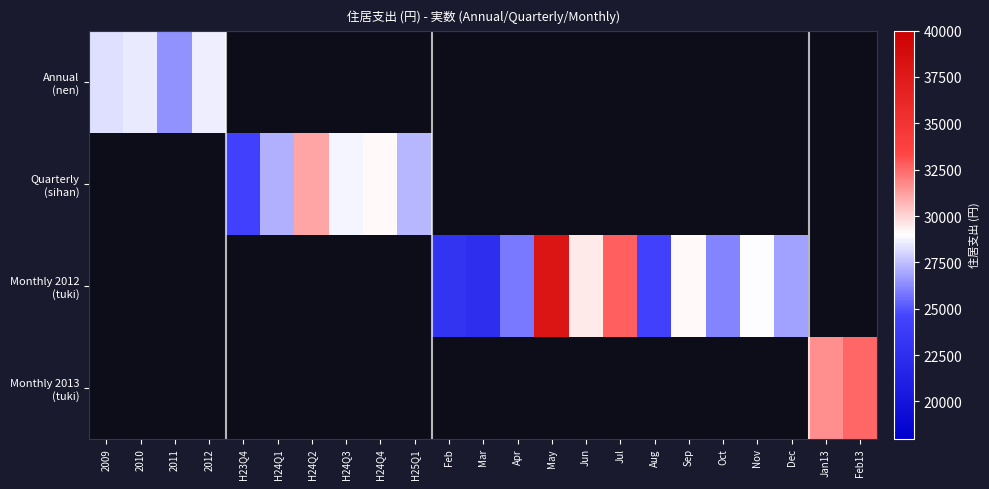

How many data points does each series have?

23